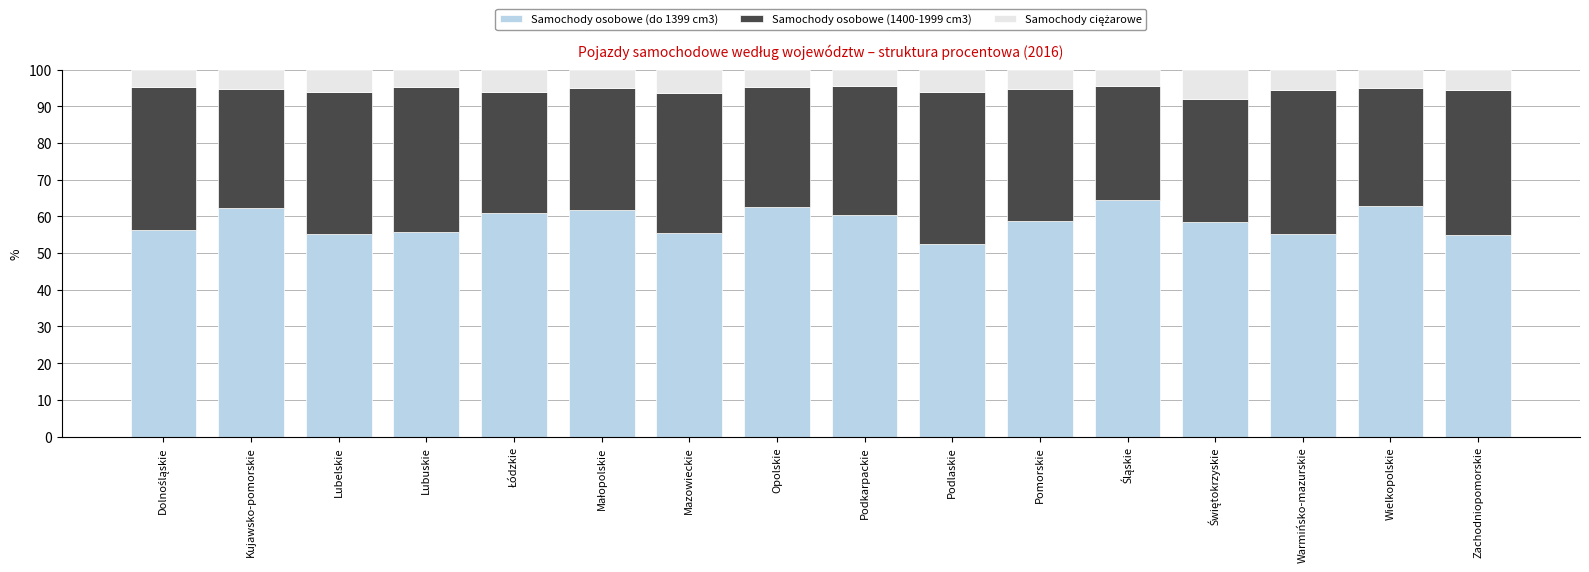

Are the bars grouped side by side (vs. stacked)?

No